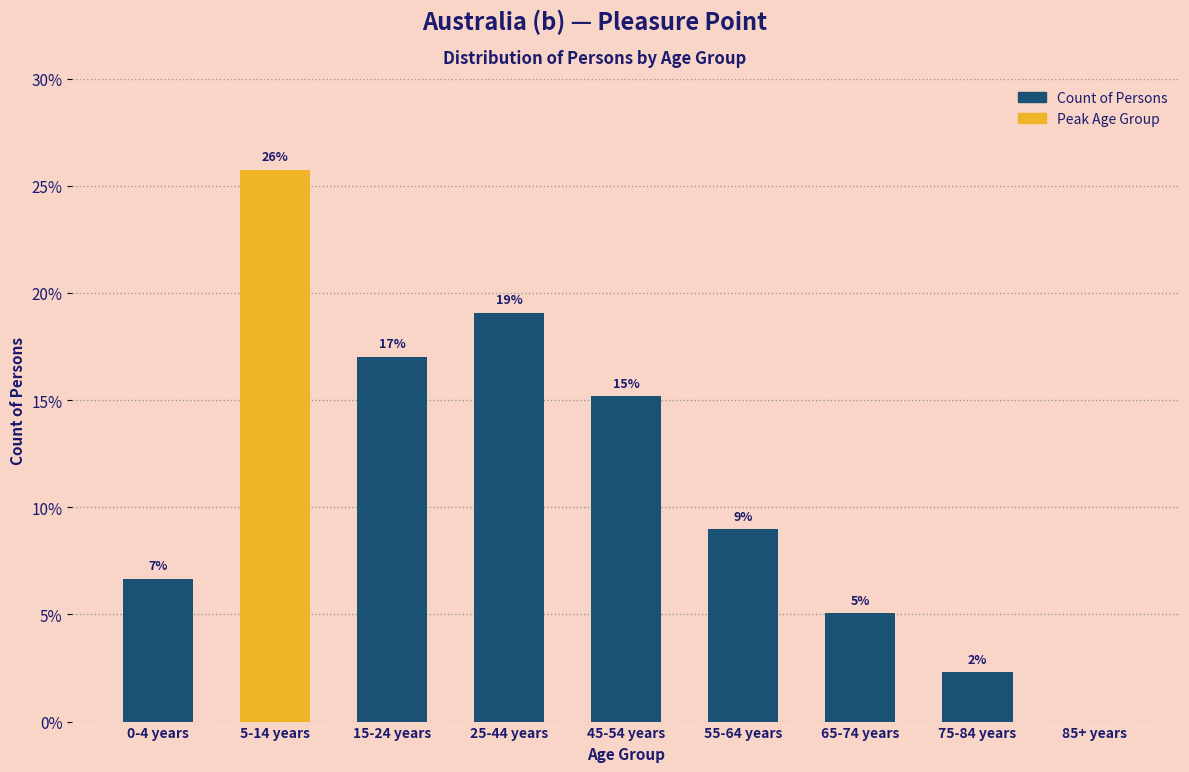

Are the bars horizontal?

No